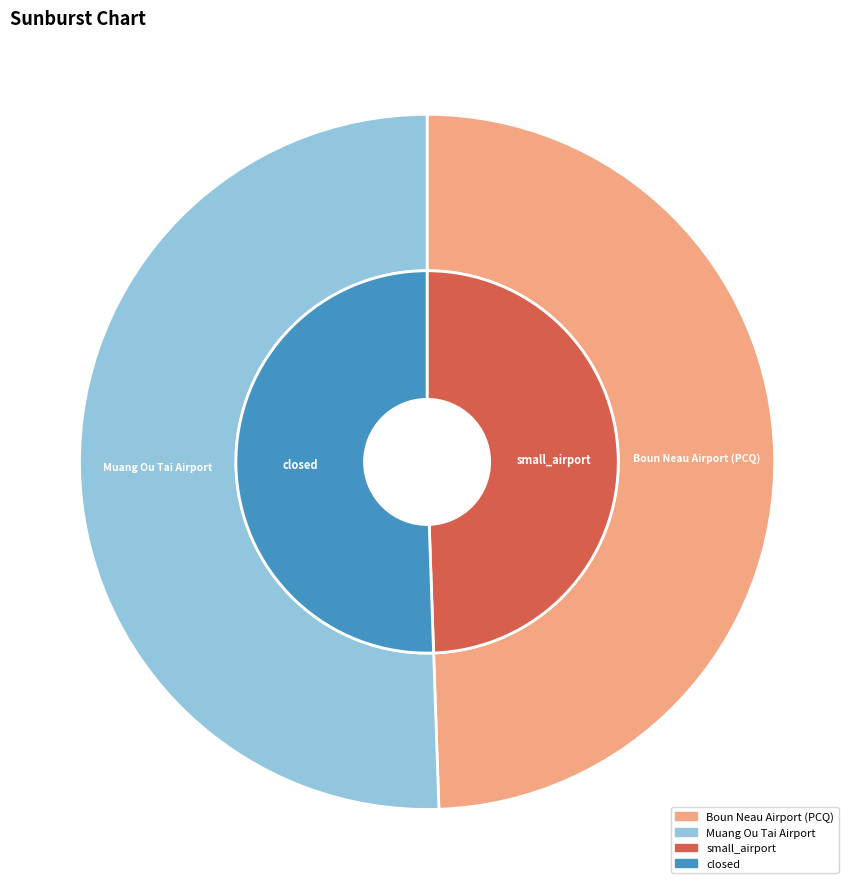

Between Boun Neau Airport (PCQ) and Muang Ou Tai Airport, which is larger?

Muang Ou Tai Airport